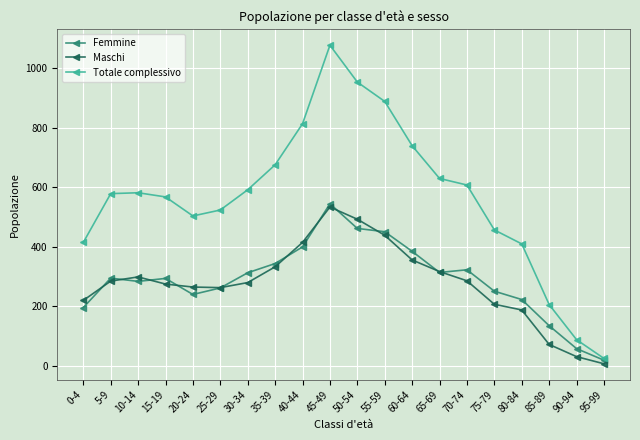

What position from the left is 30-34?

7